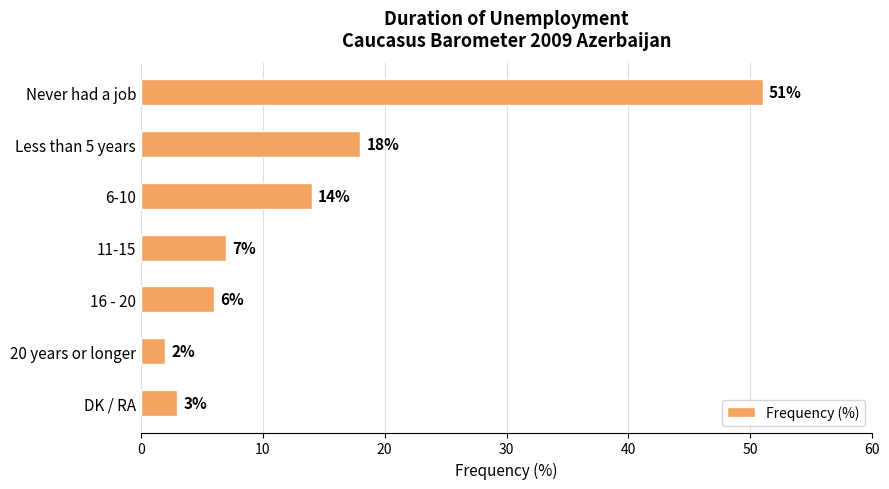

List the labels in order of value, largest first.

Never had a job, Less than 5 years, 6-10, 11-15, 16 - 20, DK / RA, 20 years or longer